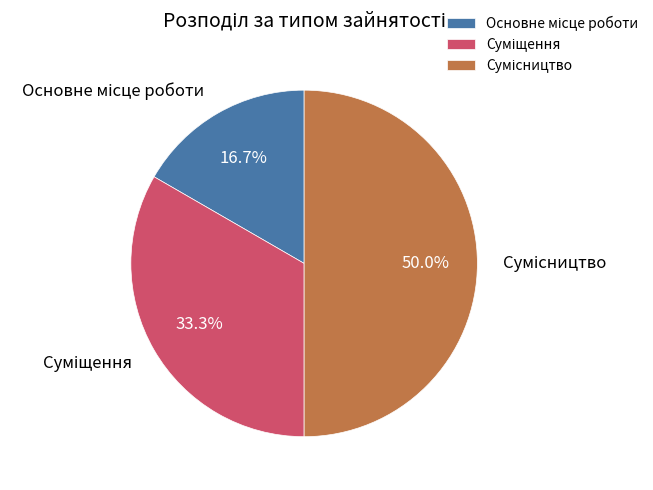

Is there a majority slice in this chart?

No